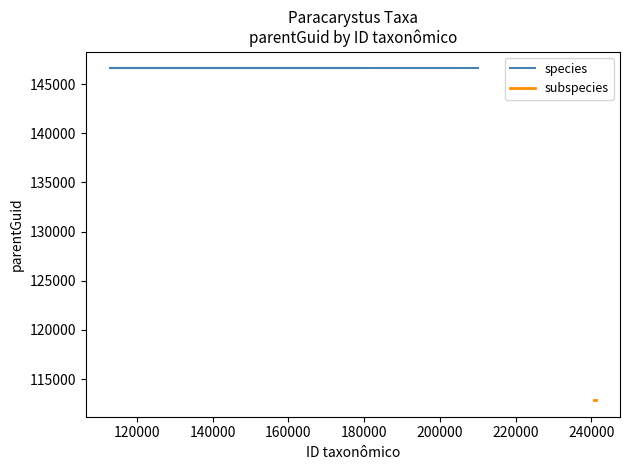

At how many categories does at least one series exceed 142490?

3